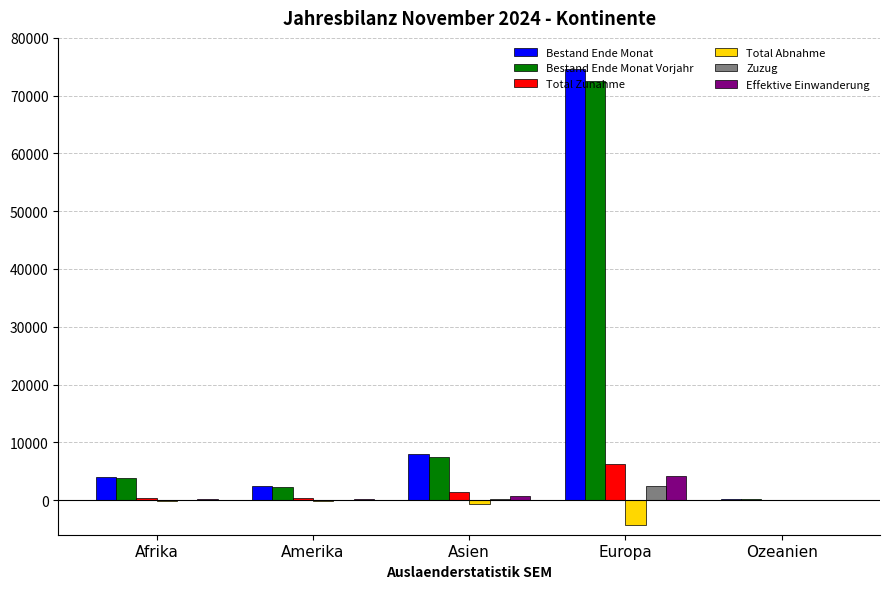

How many distinct data groups are displayed?

6